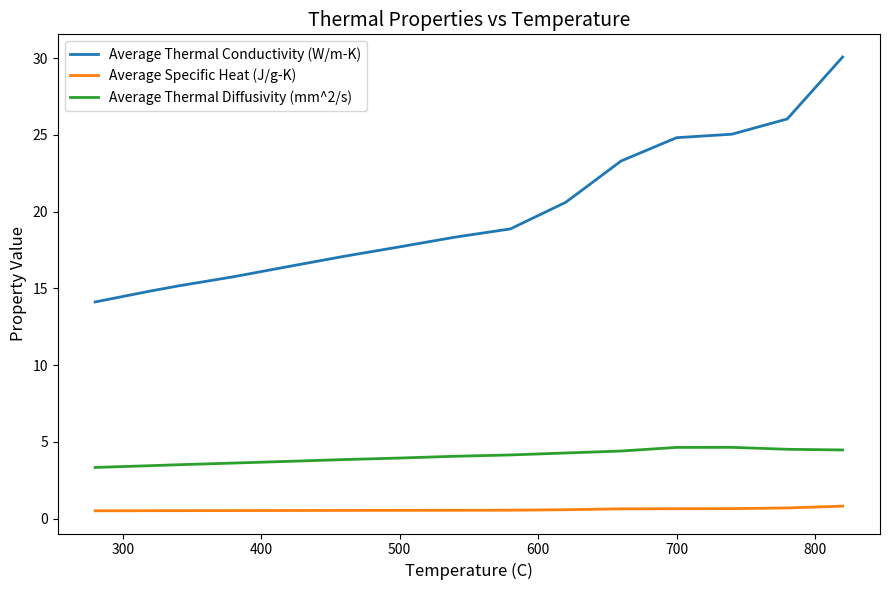

What are all the series names shown in the legend?

Average Thermal Conductivity (W/m-K), Average Specific Heat (J/g-K), Average Thermal Diffusivity (mm^2/s)